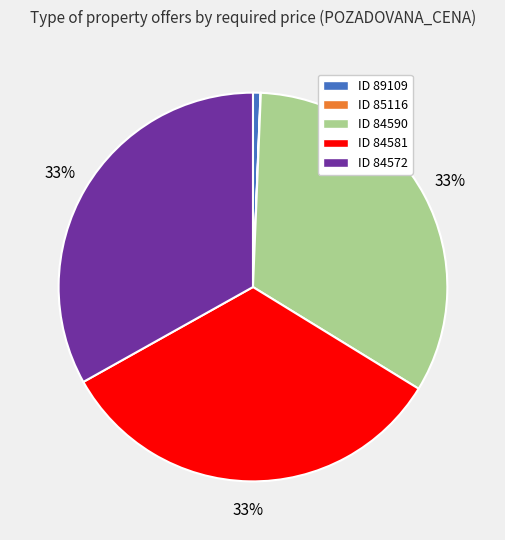

To the nearest percent, what is the average slice percentage?

20%